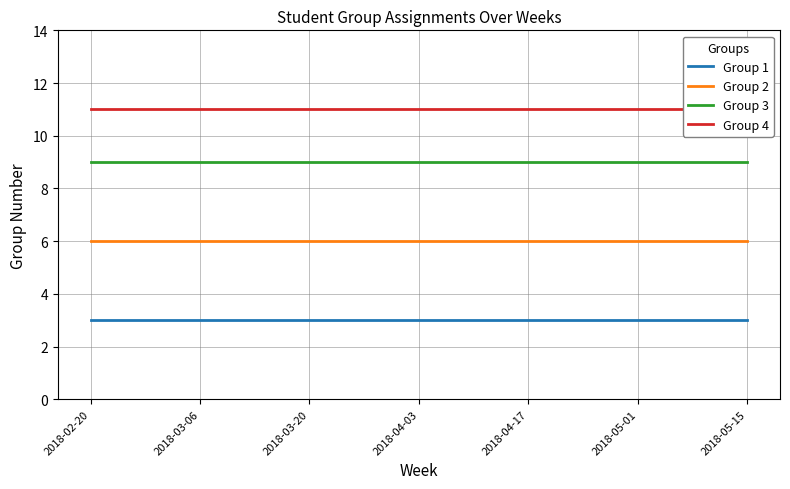

True or false: Group 3 and Group 1 cross at least once.

False